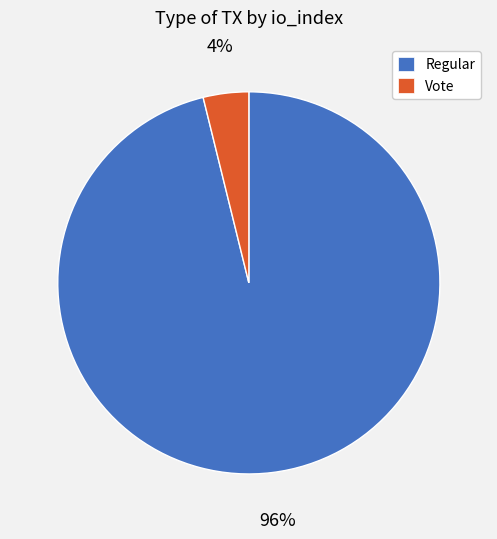

Count the number of slices in the pie.

2